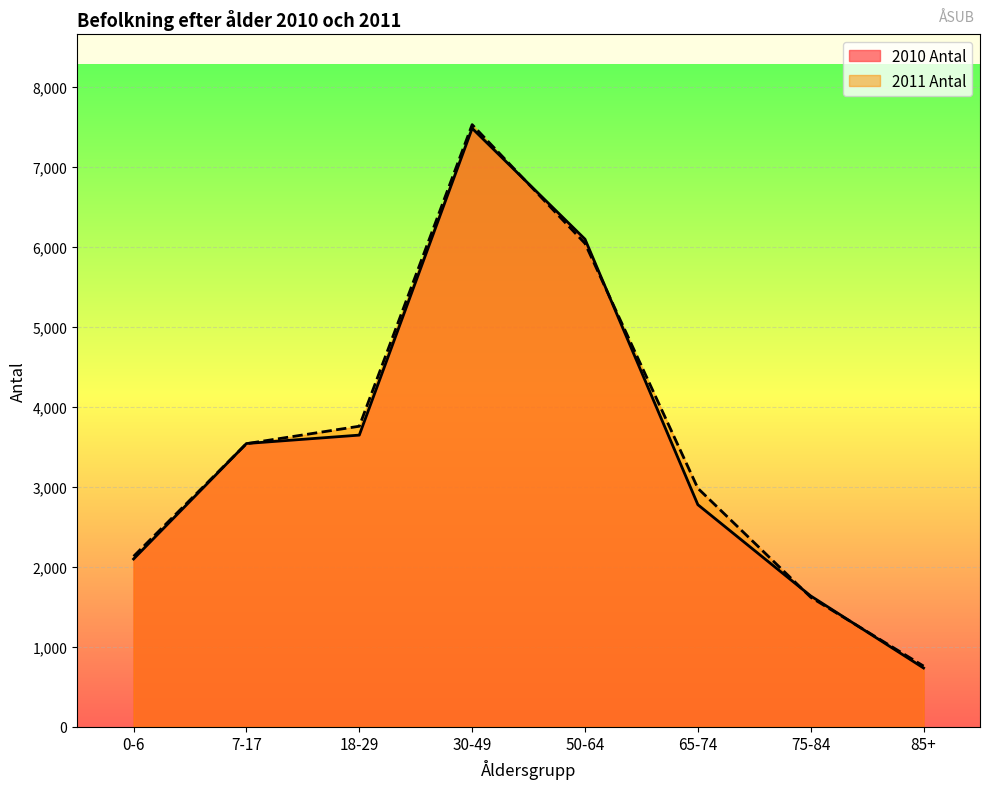

How many lines are shown in the chart?

2